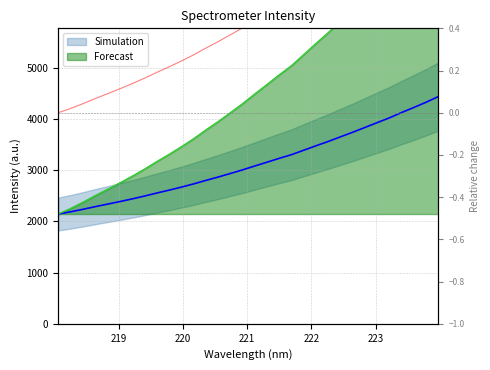

Which has a higher value, 220.5444 or 222.4538?

222.4538